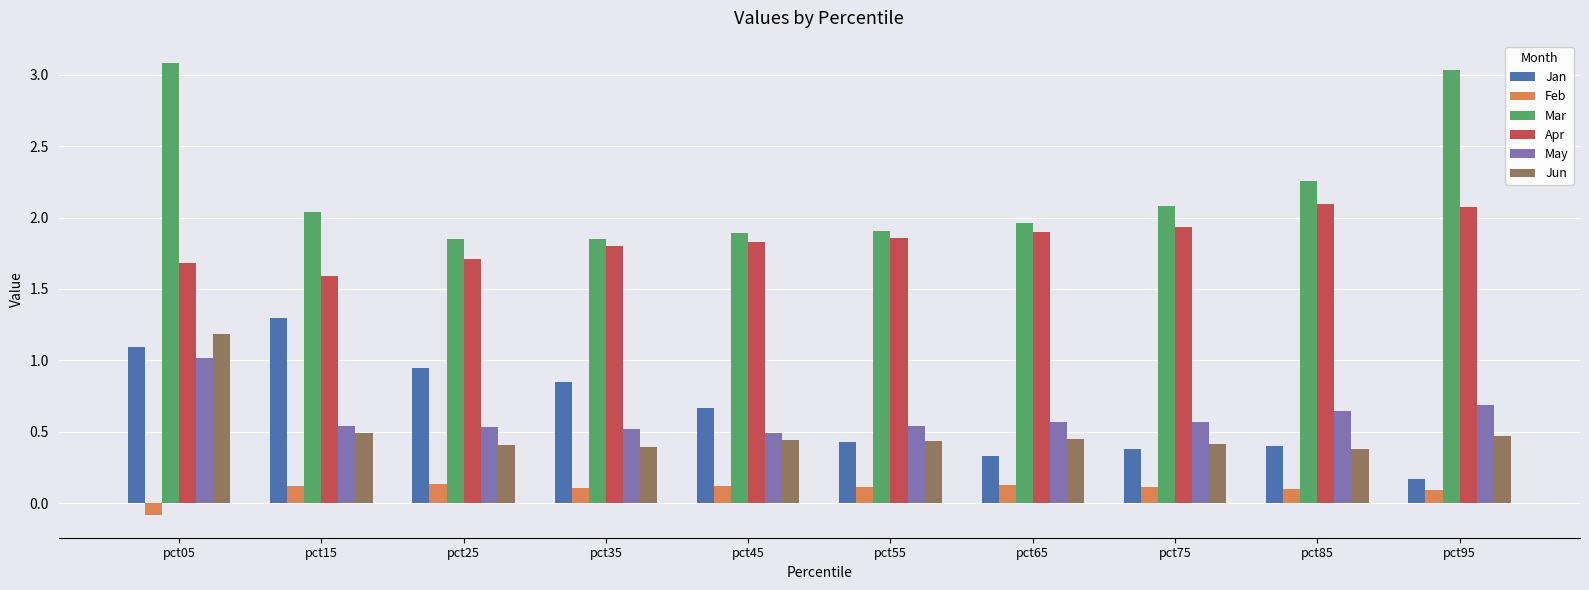

The Mar series shows 3.1 at pct05. True or false?

True